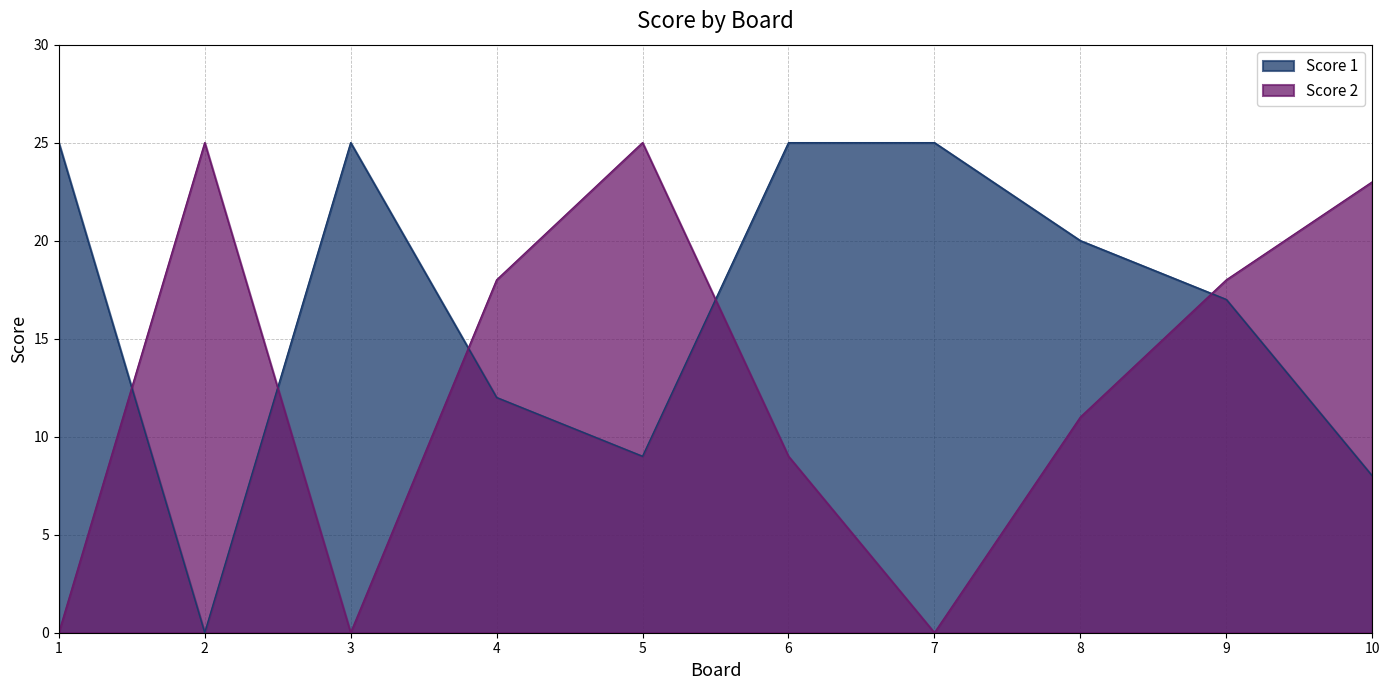

What are all the series names shown in the legend?

Score 1, Score 2